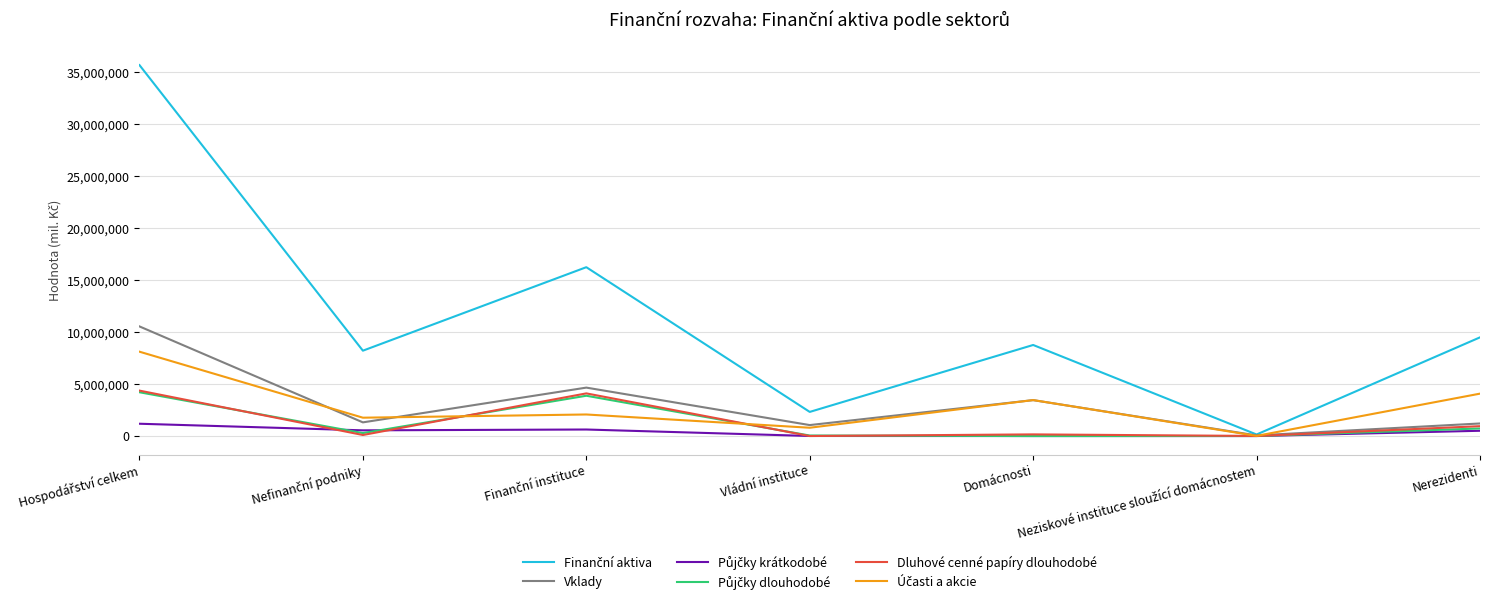

True or false: Dluhové cenné papíry dlouhodobé has a value of 950005 at Nerezidenti.

True